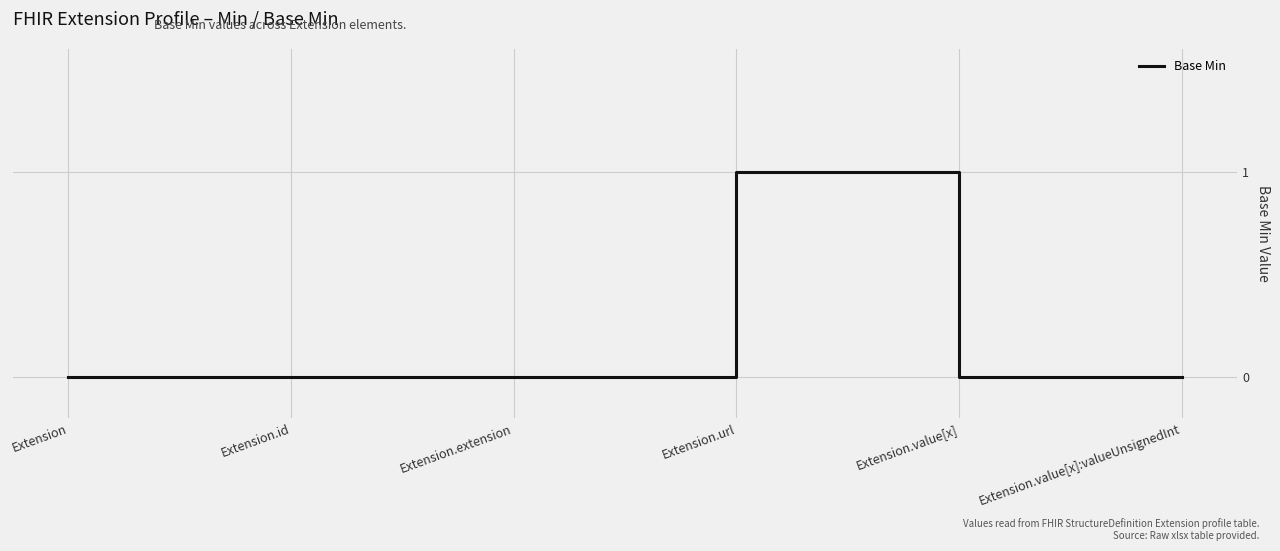

Reading right to left, list all the values displayed in this chart.

0	0	1	0	0	0